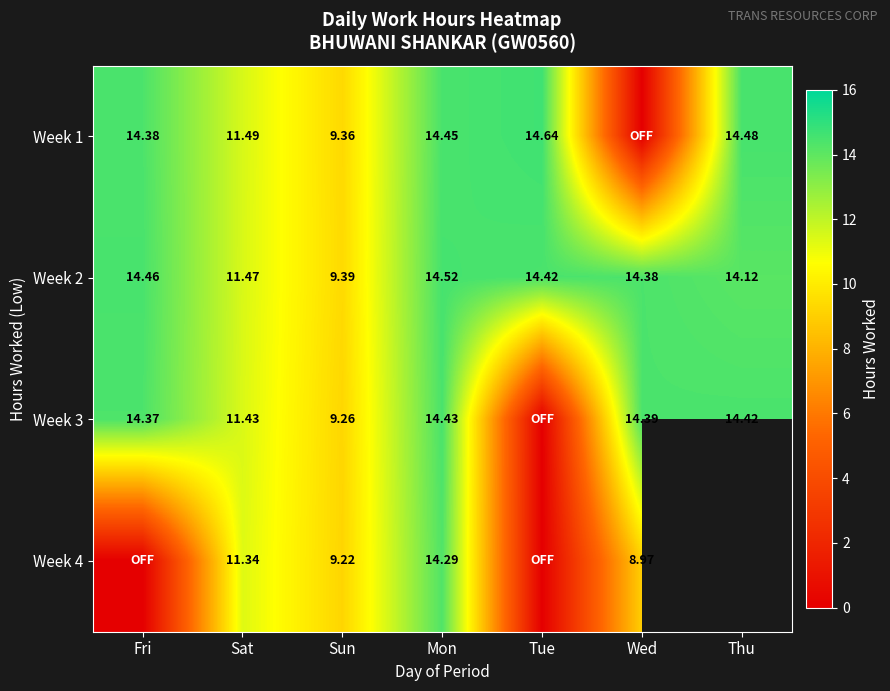

At which label is Week 2 closest to 11?

Sat